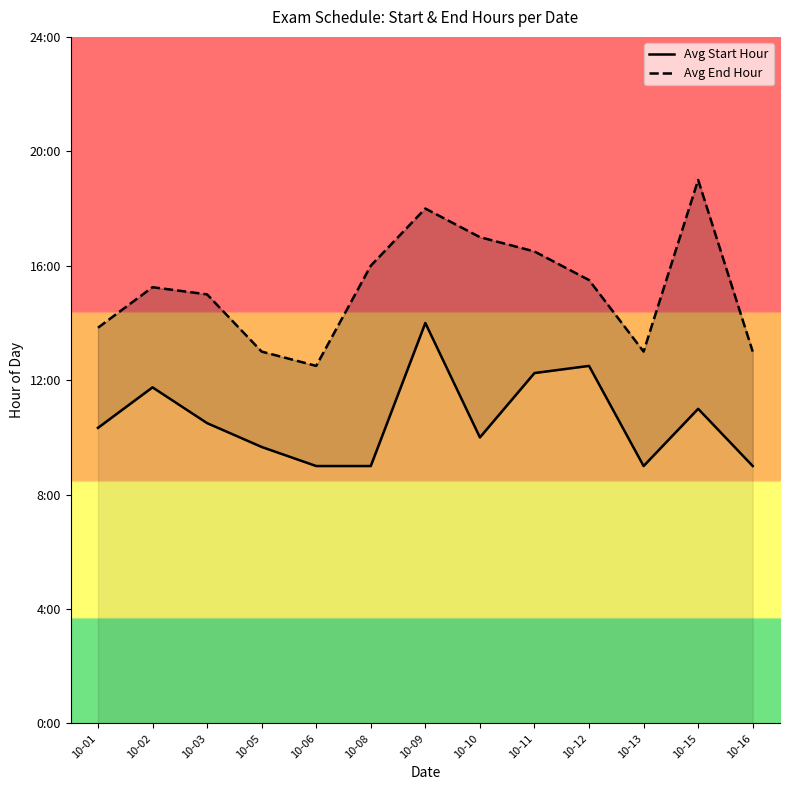

Reading right to left, what are all the values shown in this chart?

Avg Start Hour: 9.0	11.0	9.0	12.5	12.2	10.0	14.0	9.0	9.0	9.7	10.5	11.8	10.3
Avg End Hour: 13.0	19.0	13.0	15.5	16.5	17.0	18.0	16.0	12.5	13.0	15.0	15.2	13.8